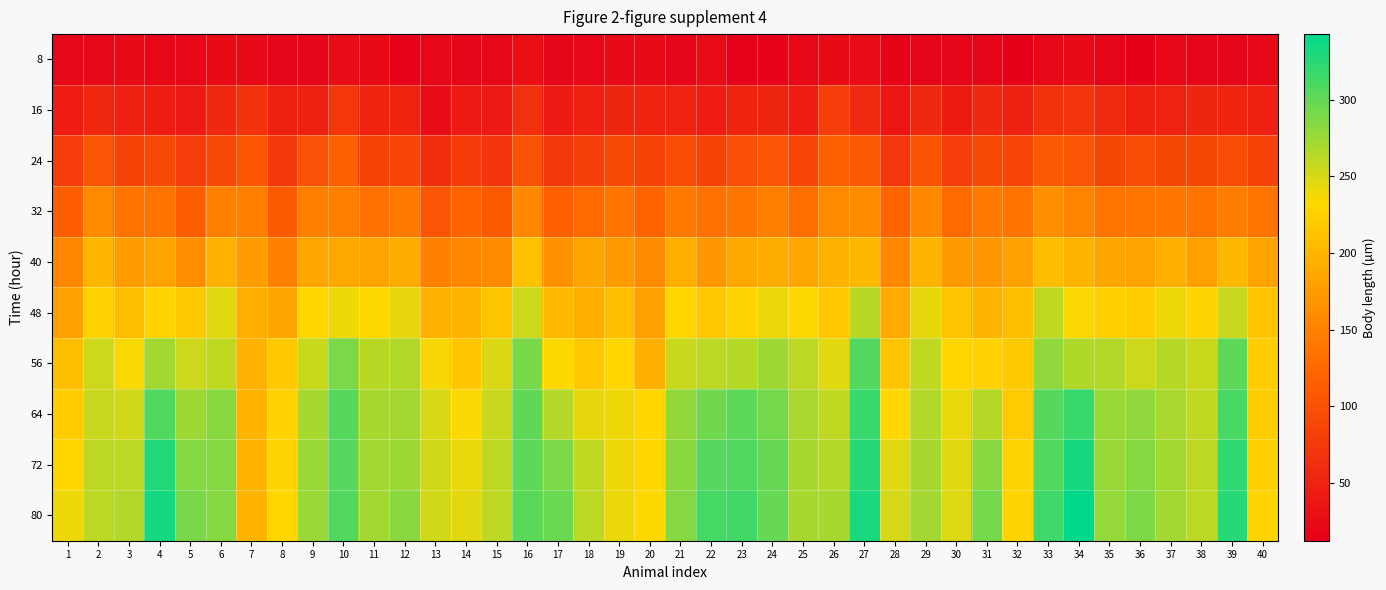

Reading left to right, what are all the values shown in this chart?

8: 1=22	2=21	3=24	4=20	5=20	6=25	7=24	8=17	9=19	10=27	11=25	12=14	13=22	14=17	15=22	16=29	17=18	18=21	19=23	20=24	21=18	22=26	23=14	24=15	25=20	26=25	27=26	28=16	29=19	30=18	31=19	32=13	33=22	34=24	35=17	36=12	37=21	38=18	39=18	40=20
16: 1=45	2=55	3=47	4=45	5=41	6=56	7=67	8=48	9=48	10=71	11=51	12=51	13=26	14=41	15=41	16=66	17=41	18=48	19=53	20=51	21=49	22=45	23=52	24=54	25=45	26=80	27=58	28=36	29=57	30=42	31=56	32=48	33=67	34=69	35=58	36=48	37=49	38=53	39=52	40=47
24: 1=79	2=104	3=86	4=91	5=78	6=91	7=106	8=74	9=100	10=118	11=86	12=88	13=62	14=77	15=70	16=101	17=74	18=82	19=93	20=86	21=95	22=86	23=97	24=104	25=88	26=117	27=109	28=71	29=103	30=80	31=91	32=88	33=109	34=105	35=90	36=95	37=90	38=90	39=94	40=86
32: 1=114	2=158	3=136	4=135	5=114	6=147	7=148	8=110	9=148	10=147	11=133	12=142	13=104	14=120	15=110	16=155	17=115	18=127	19=137	20=121	21=142	22=134	23=140	24=148	25=131	26=158	27=160	28=120	29=155	30=127	31=143	32=135	33=162	34=151	35=137	36=138	37=140	38=135	39=145	40=137
40: 1=153	2=201	3=176	4=181	5=162	6=197	7=176	8=149	9=185	10=187	11=181	12=189	13=149	14=155	15=158	16=211	17=164	18=183	19=173	20=159	21=191	22=171	23=186	24=190	25=184	26=197	27=202	28=156	29=199	30=172	31=170	32=179	33=205	34=198	35=183	36=181	37=194	38=178	39=202	40=182
48: 1=180	2=227	3=206	4=228	5=218	6=245	7=192	8=183	9=231	10=239	11=232	12=243	13=197	14=198	15=213	16=255	17=203	18=191	19=207	20=178	21=231	22=217	23=229	24=241	25=233	26=216	27=263	28=188	29=243	30=212	31=198	32=206	33=260	34=234	35=225	36=222	37=239	38=228	39=257	40=213
56: 1=207	2=255	3=235	4=272	5=255	6=260	7=197	8=217	9=256	10=289	11=263	12=266	13=236	14=215	15=248	16=291	17=232	18=216	19=230	20=194	21=256	22=262	23=264	24=274	25=261	26=245	27=307	28=215	29=259	30=231	31=226	32=218	33=280	34=267	35=265	36=255	37=264	38=256	39=302	40=222
64: 1=222	2=257	3=253	4=308	5=275	6=283	7=198	8=227	9=271	10=305	11=270	12=272	13=250	14=235	15=257	16=301	17=265	18=243	19=239	20=230	21=279	22=294	23=302	24=292	25=269	26=260	27=319	28=232	29=266	30=242	31=264	32=220	33=305	34=318	35=276	36=280	37=269	38=260	39=311	40=223
72: 1=230	2=261	3=261	4=327	5=286	6=285	7=198	8=228	9=276	10=306	11=272	12=274	13=252	14=242	15=261	16=302	17=289	18=259	19=240	20=231	21=283	22=306	23=308	24=298	25=271	26=266	27=326	28=246	29=271	30=245	31=284	32=228	33=308	34=333	35=277	36=285	37=272	38=261	39=322	40=225
80: 1=240	2=262	3=266	4=333	5=290	6=285	7=198	8=230	9=277	10=307	11=273	12=283	13=252	14=245	15=261	16=304	17=297	18=261	19=241	20=232	21=285	22=312	23=314	24=298	25=271	26=270	27=332	28=251	29=272	30=247	31=293	32=228	33=315	34=343	35=278	36=288	37=273	38=262	39=326	40=229